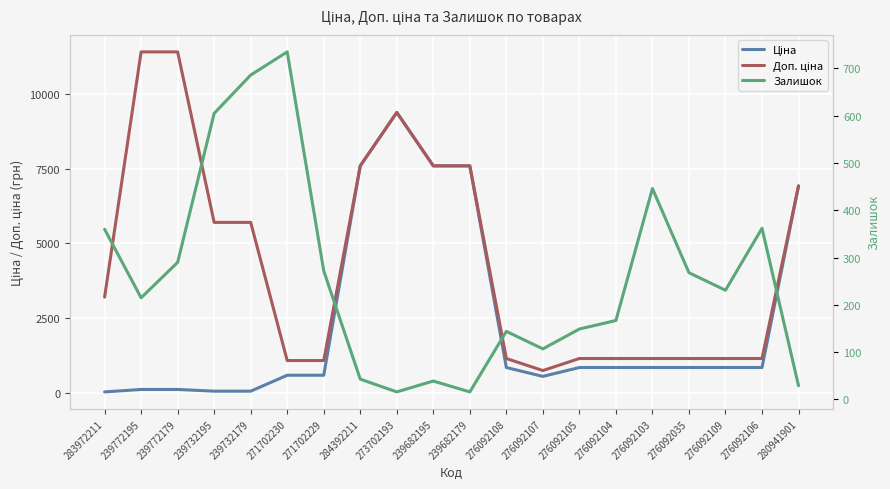

Rank the series at 276092109 from highest to lowest value.

Доп. ціна, Ціна, Залишок